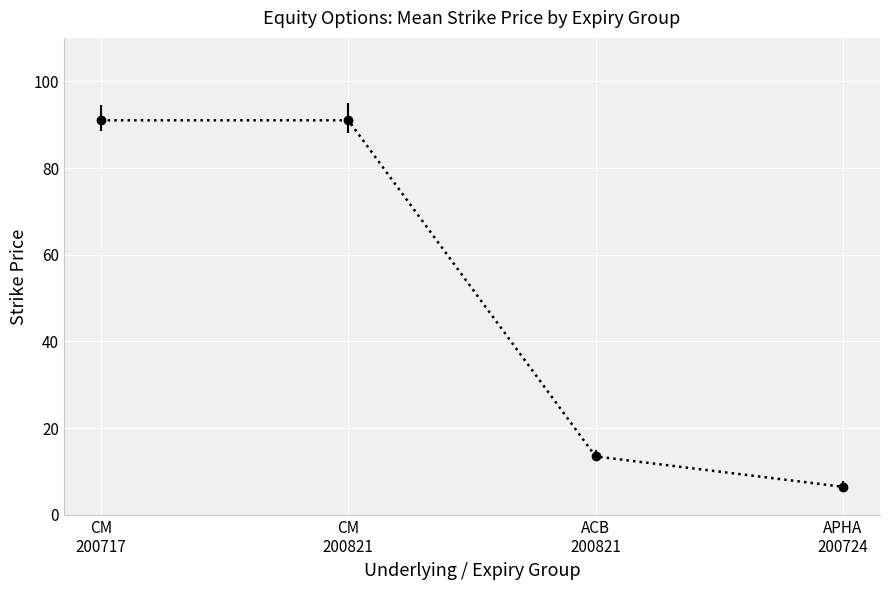

How many lines are shown in the chart?

1